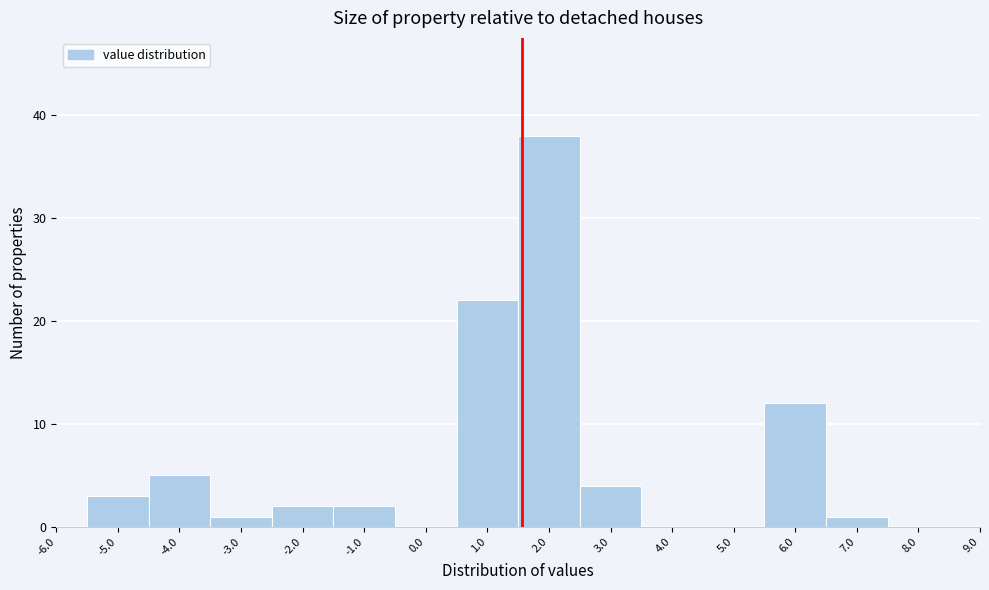

How tall is the bar that spans -3.5 to -2.5 on the x-axis? The values are not printed on the chart, so give them approximately, as read against the axis.

1